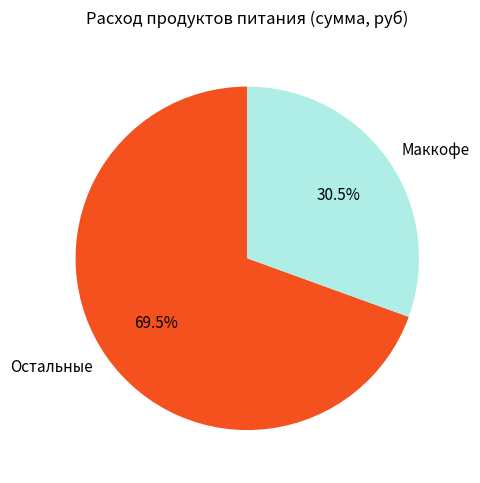

Approximately how many times larger is the value at Остальные compared to Маккофе?

2.3